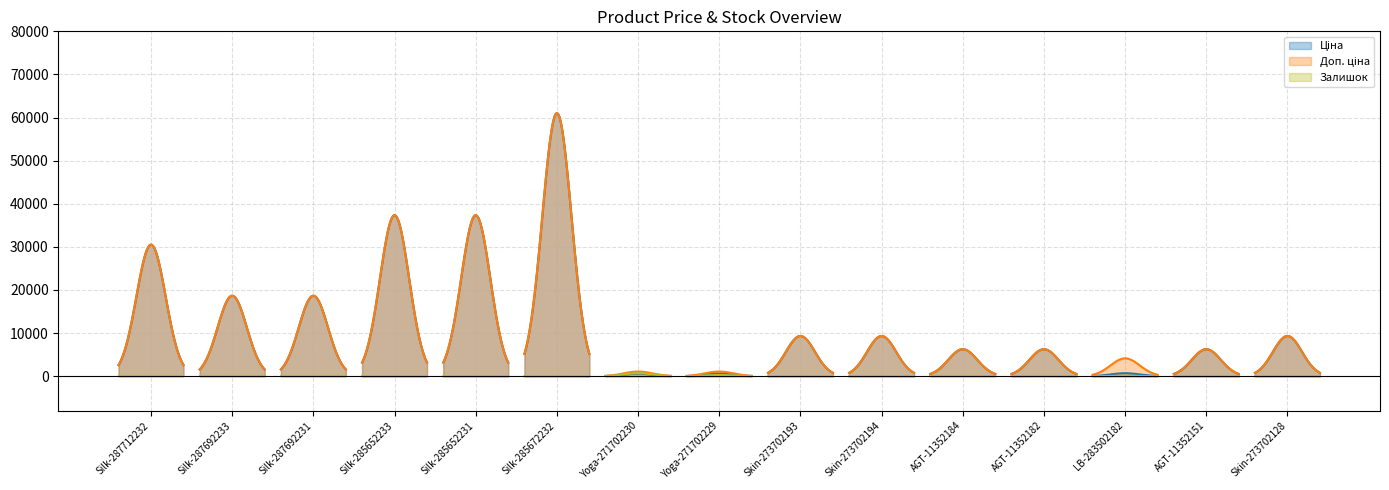

Which has a higher value, Skin-273702128 or Yoga-271702229?

Skin-273702128